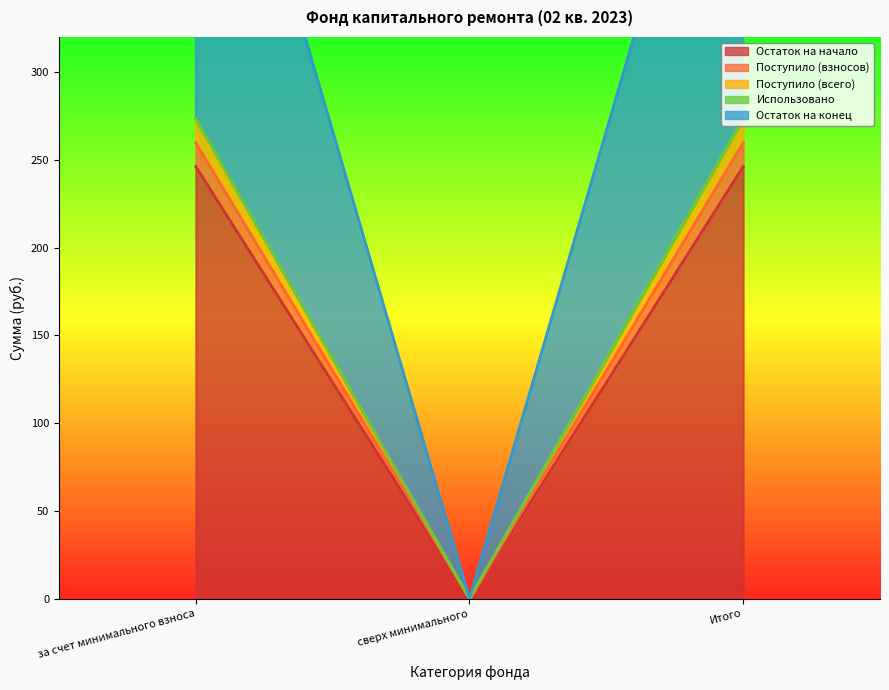

Between сверх минимального and за счет минимального взноса, which is larger?

за счет минимального взноса